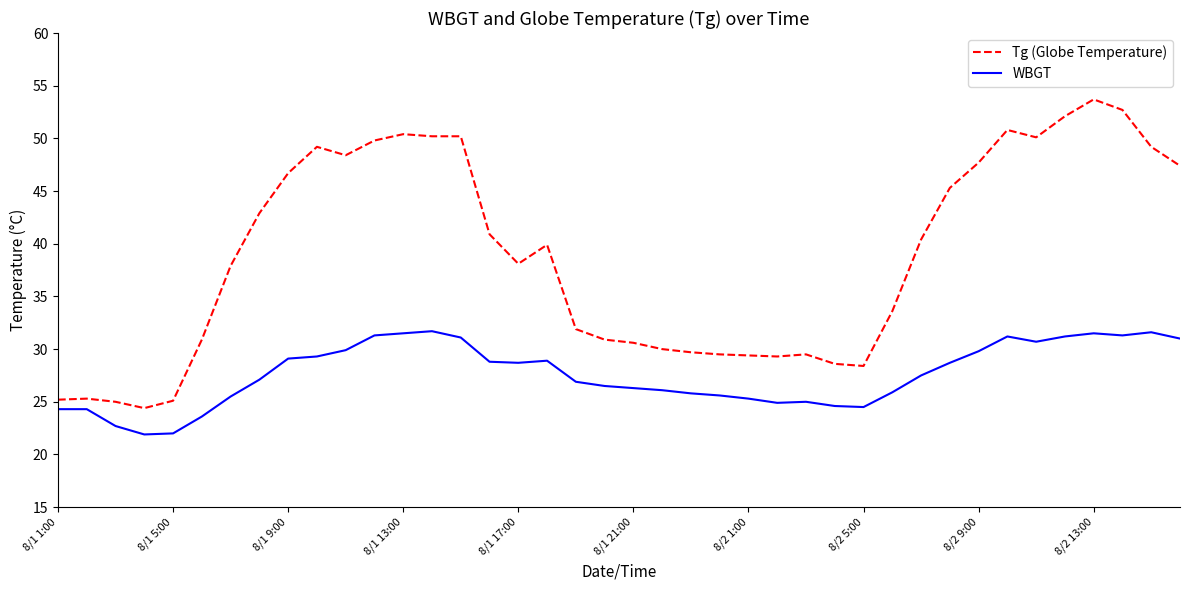

At how many categories does at least one series exceed 49?

11